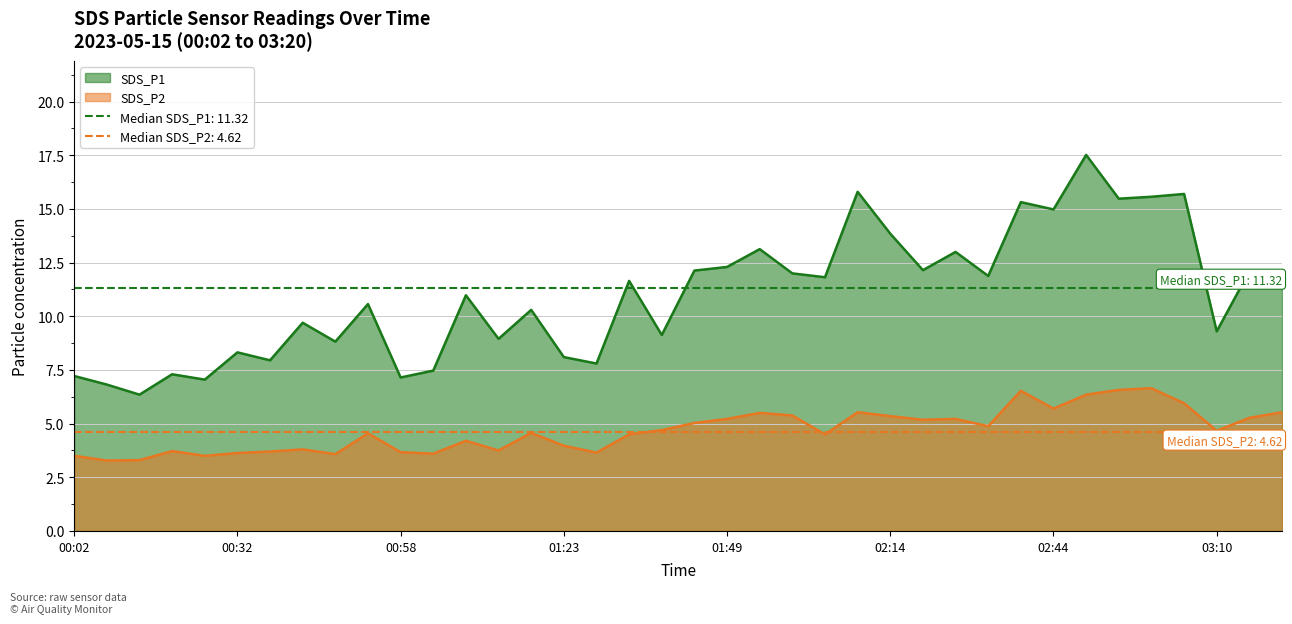

The value of SDS_P2 at 02:29 is 5.2. True or false?

True